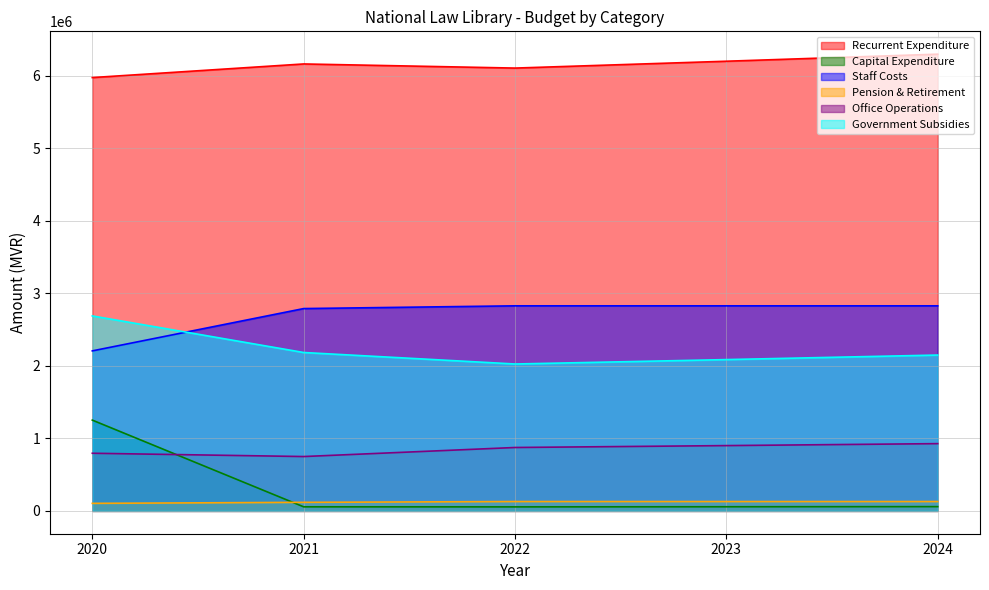

True or false: Capital Expenditure has more than 0 interior local peaks.

False